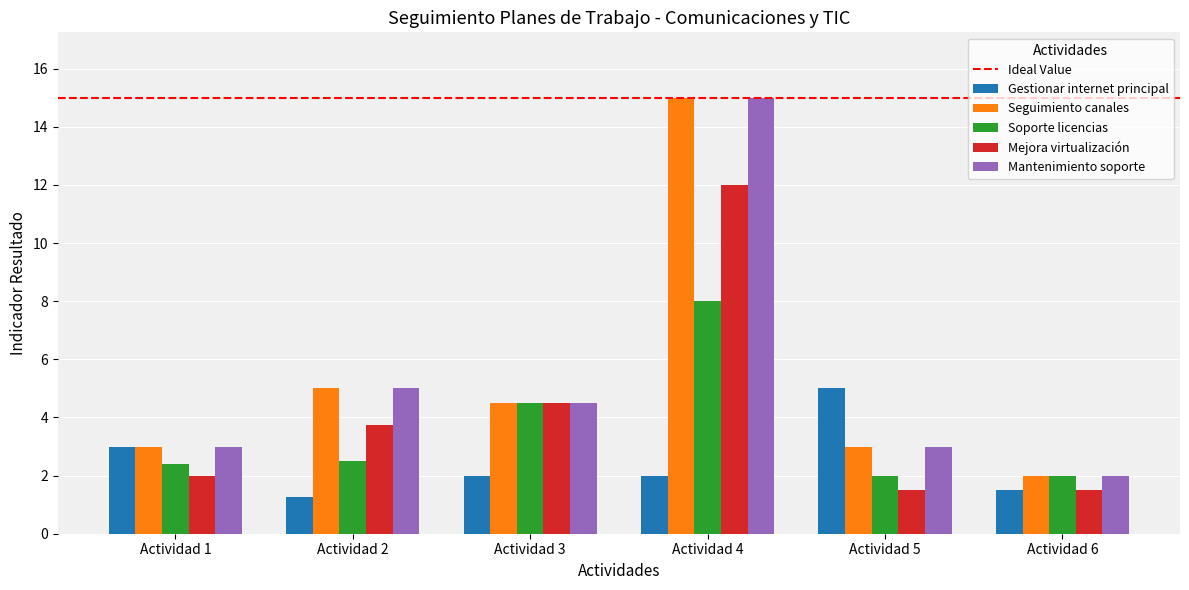

Which series changed the most between Actividad 2 and Actividad 5?

Gestionar internet principal